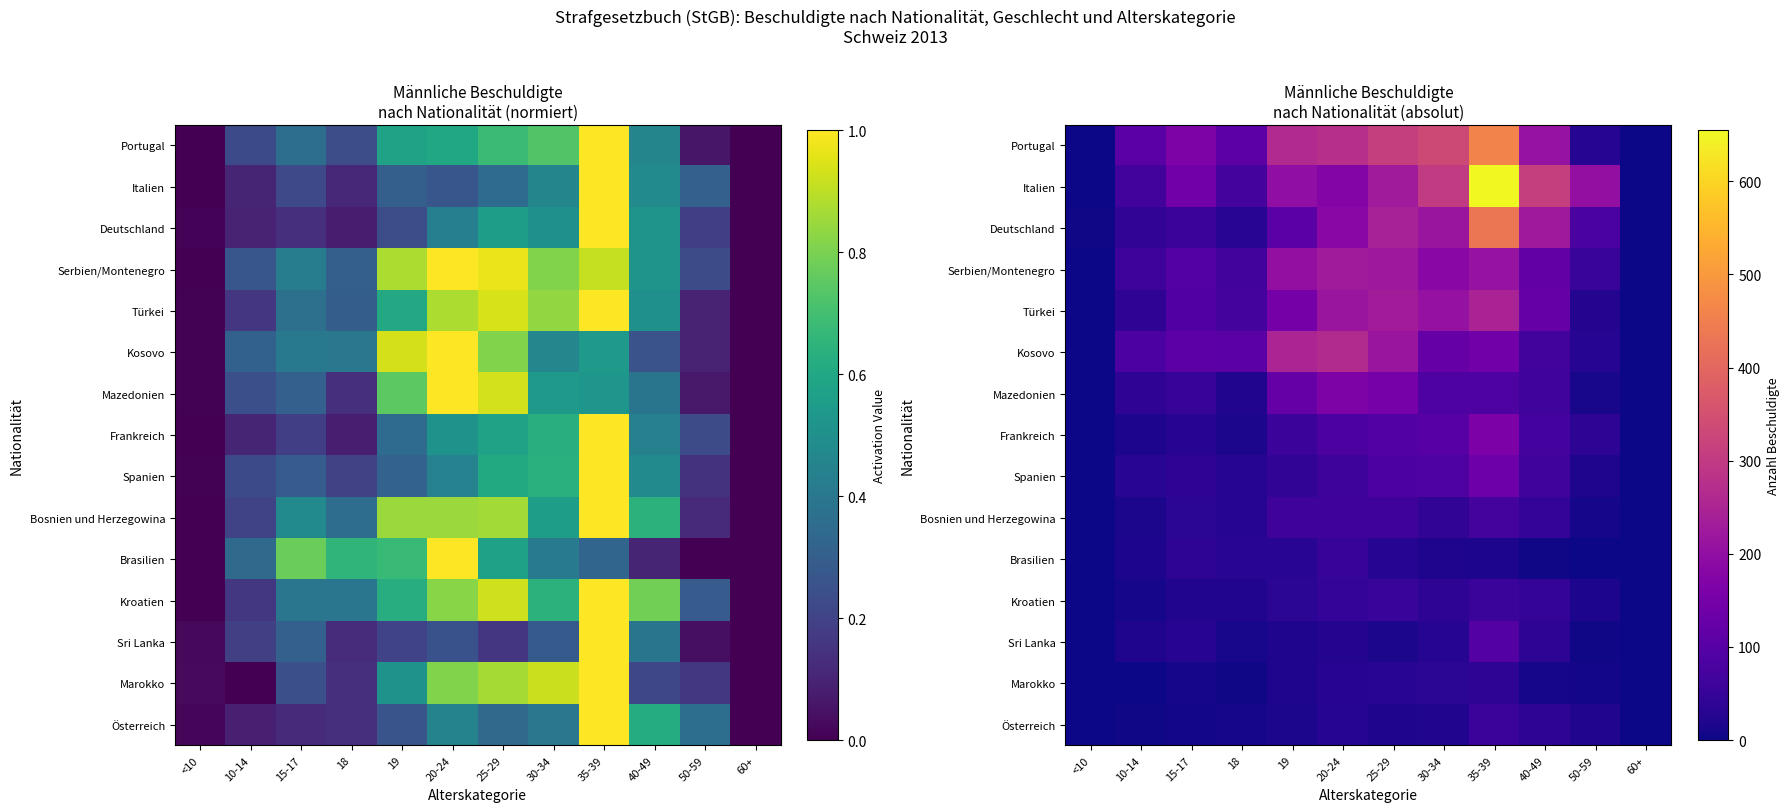

Where does the Portugal series first go above 209?

19